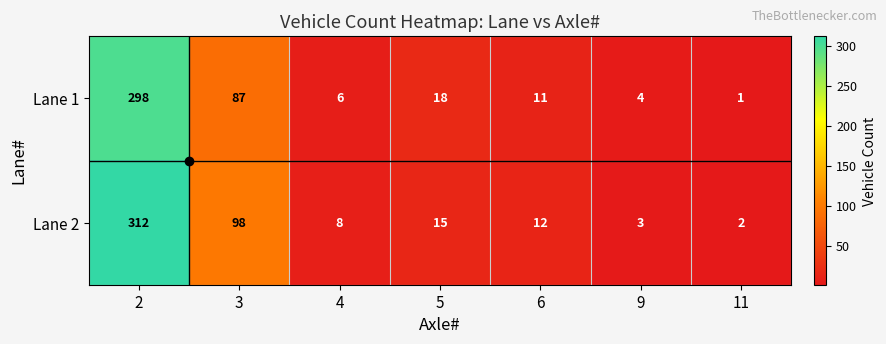

At how many categories does at least one series exceed 271?

1